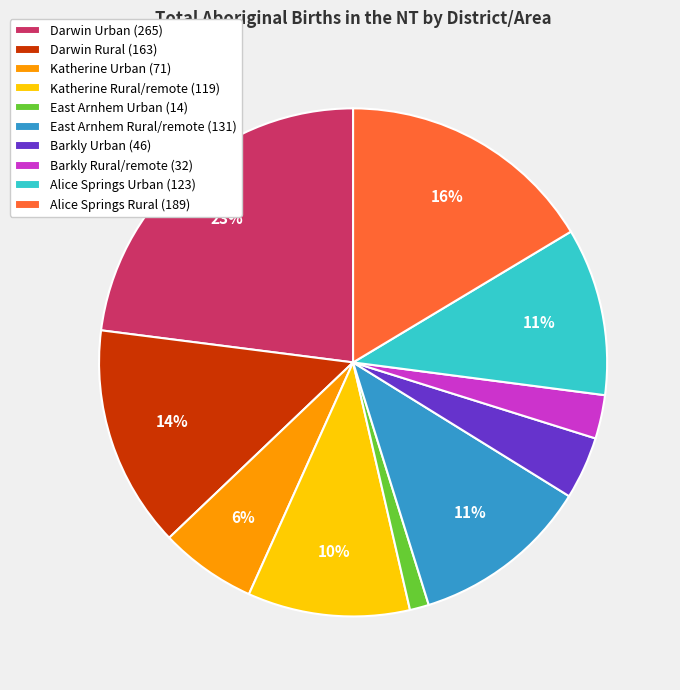

Count the number of slices in the pie.

10